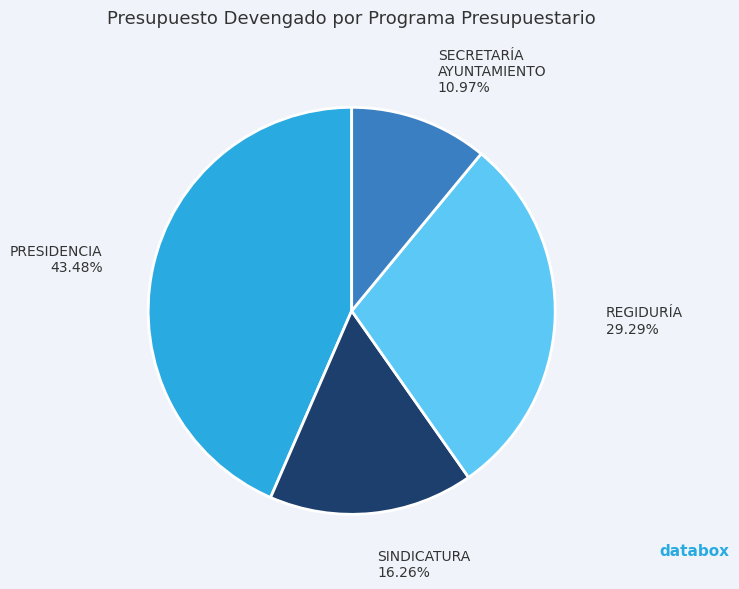

Does any single category account for the majority?

No